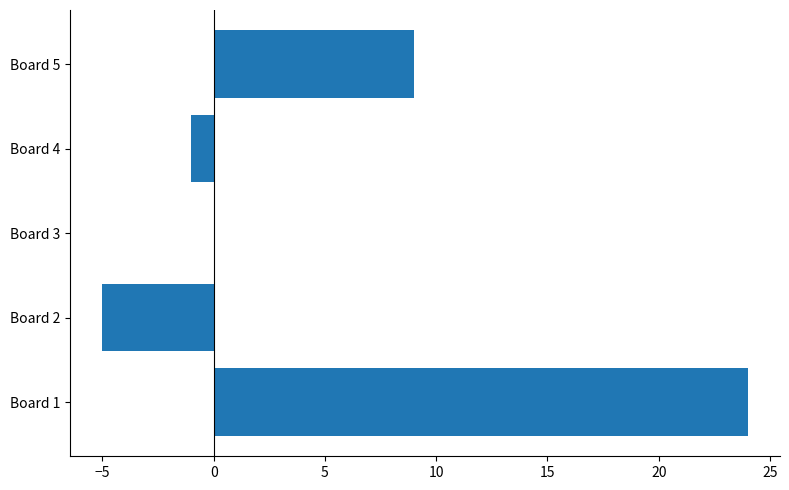

What is the sum of the values at Board 5 and Board 2?

4